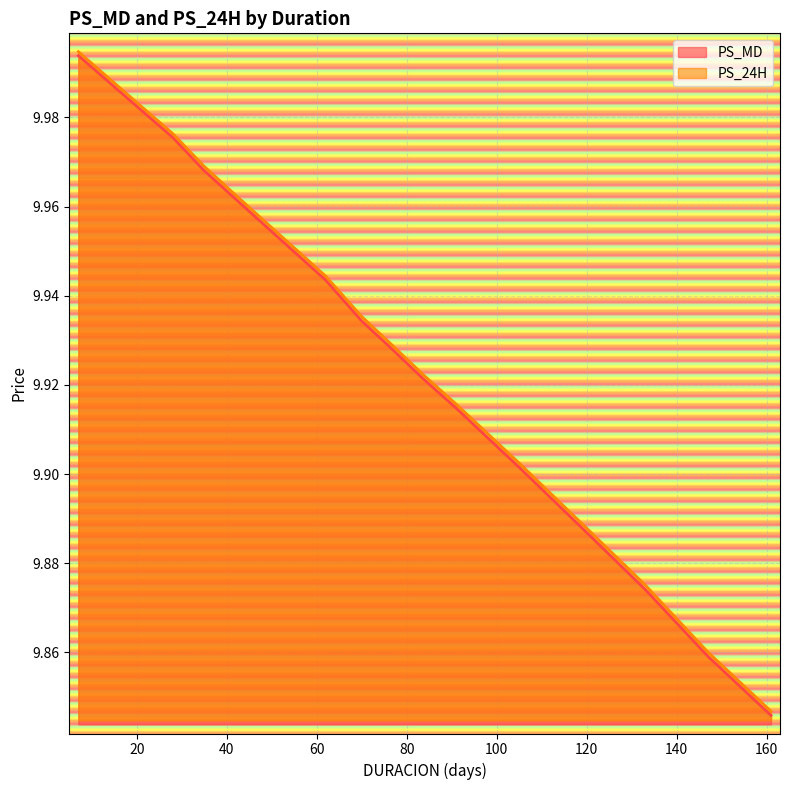

Between 14 and 49, which series saw the biggest shift?

PS_MD